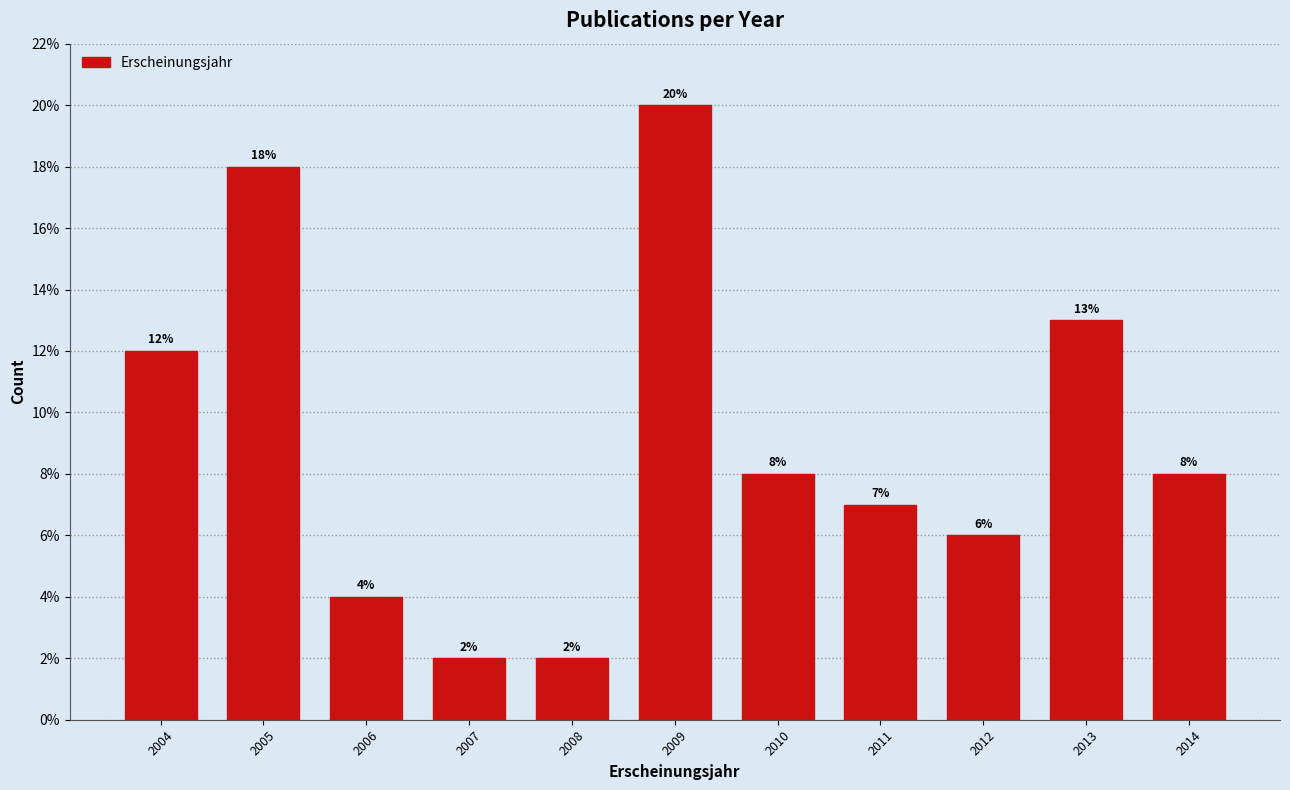

Reading left to right, list all the values displayed in this chart.

12.0	18.0	4.0	2.0	2.0	20.0	8.0	7.0	6.0	13.0	8.0